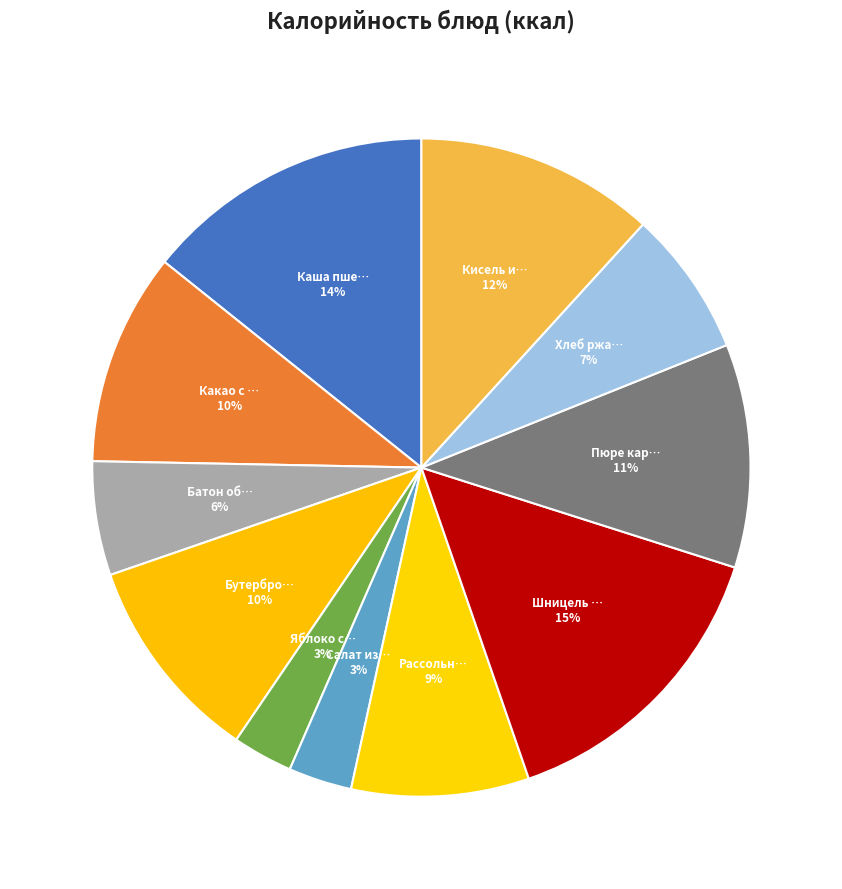

To the nearest percent, what is the average slice percentage?

9%